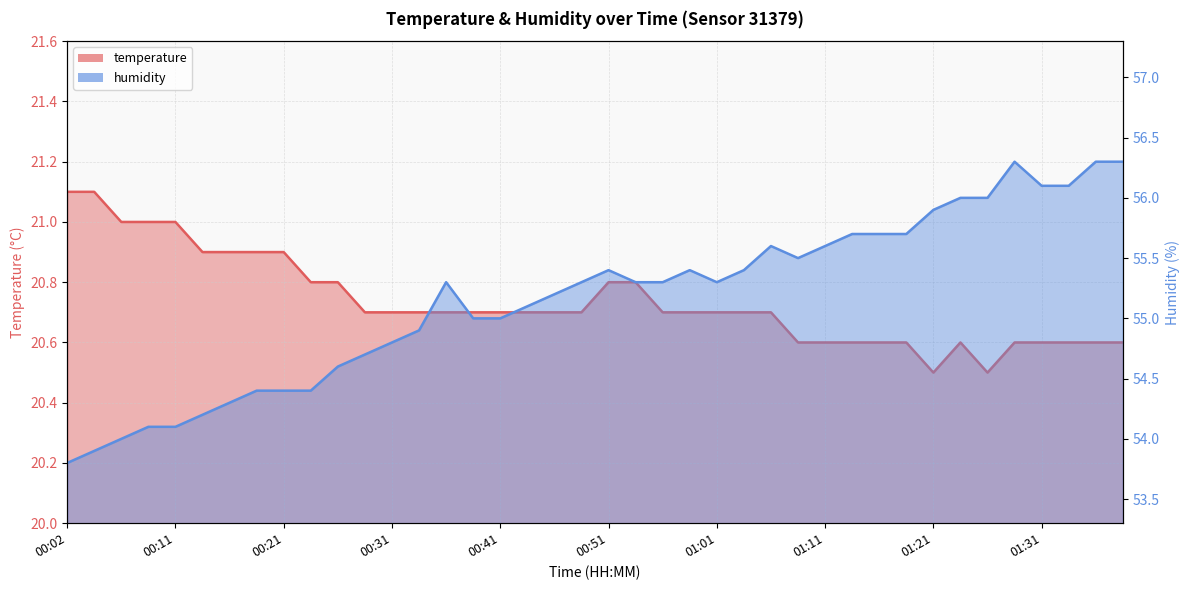

What is the sum of all humidity values?

2206.4